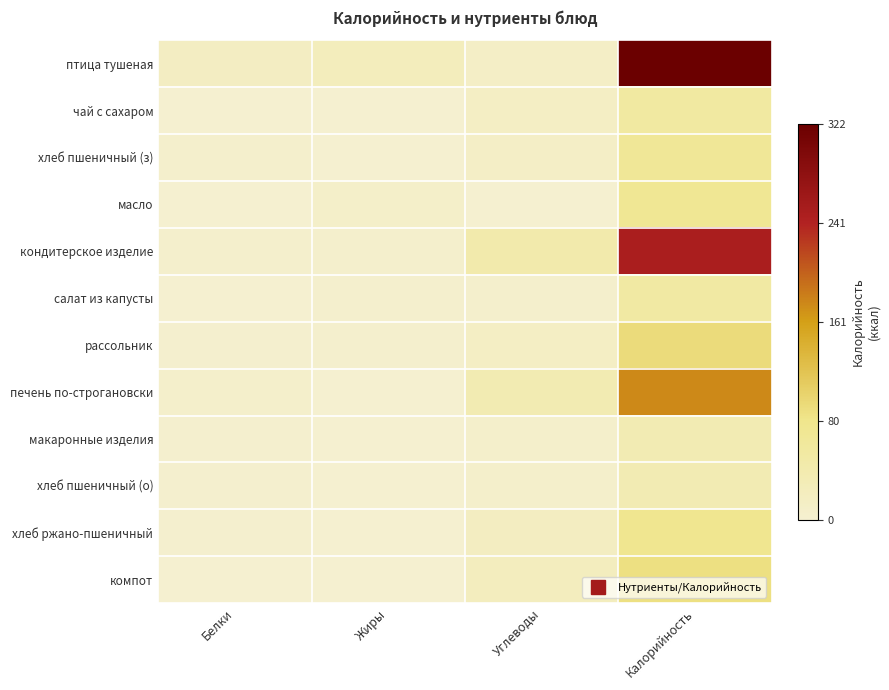

How many data points does each series have?

4